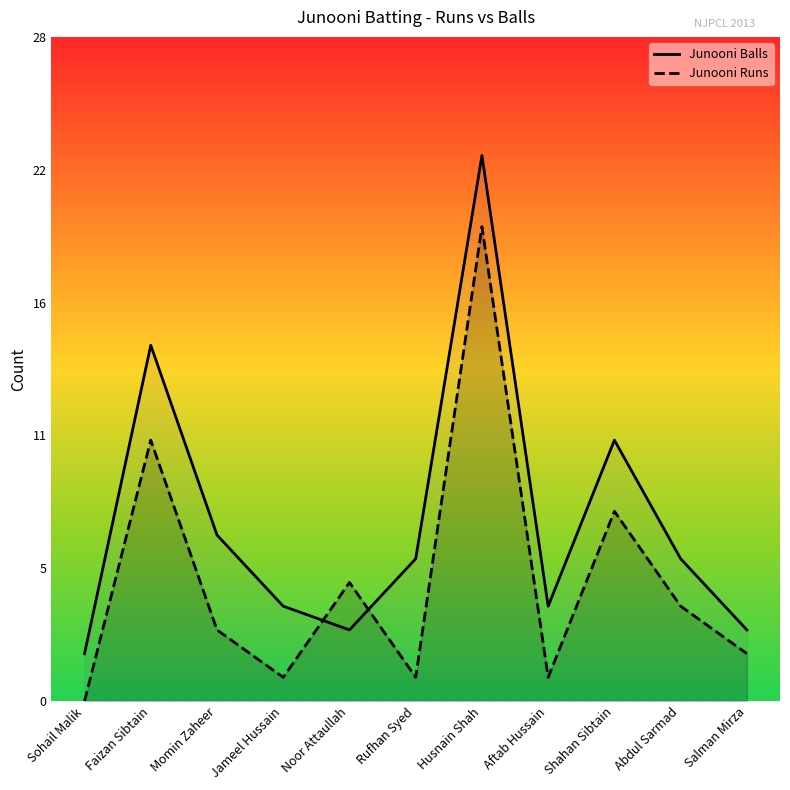

Rank the categories by Junooni Runs value from highest to lowest.

Husnain Shah, Faizan Sibtain, Shahan Sibtain, Noor Attaullah, Abdul Sarmad, Momin Zaheer, Salman Mirza, Jameel Hussain, Rufhan Syed, Aftab Hussain, Sohail Malik